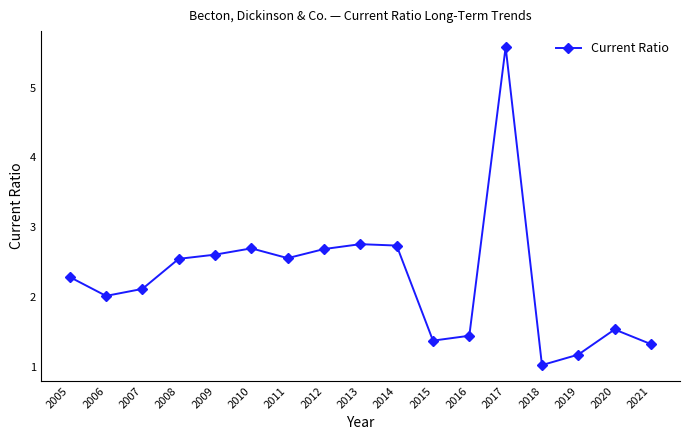

The chart shows a value of 1.0 at 2009. True or false?

False